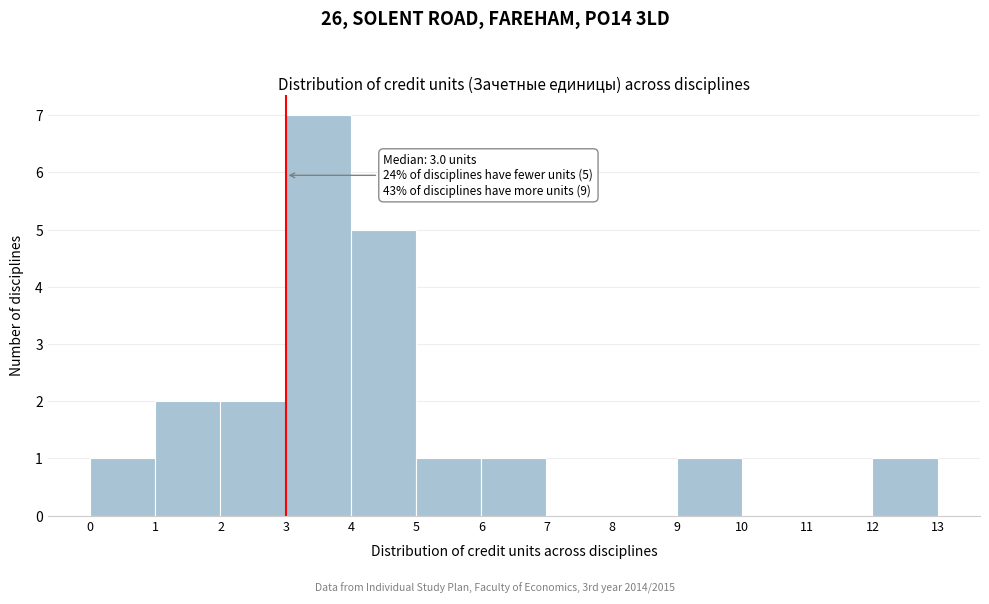

Which range on the x-axis has the tallest bar?

3 to 4